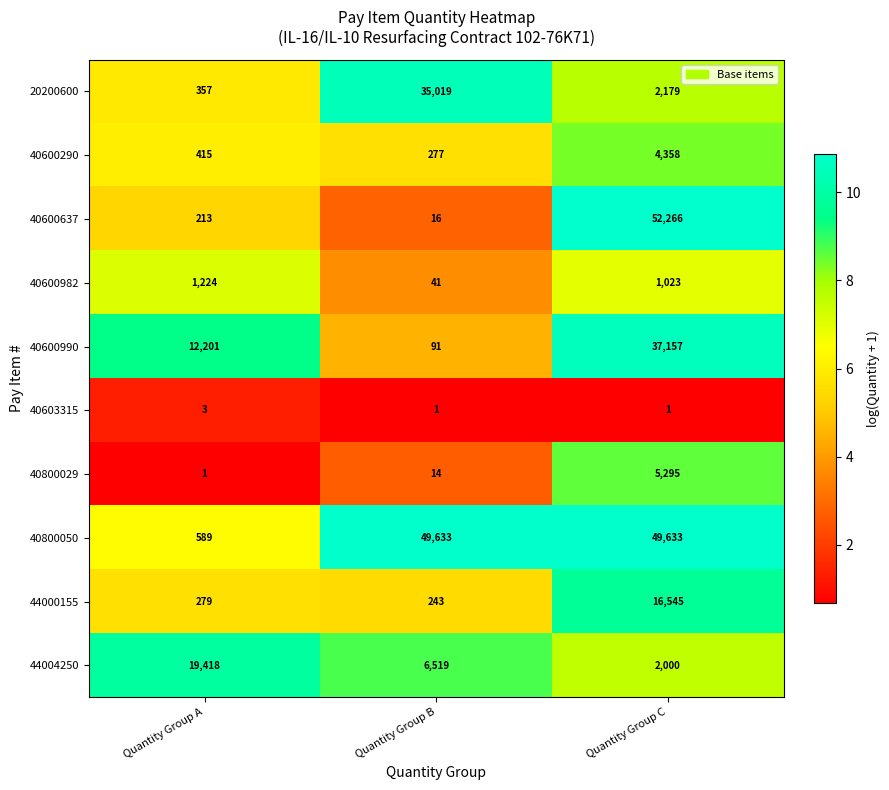

The value of 44000155 at Quantity Group A is 279. True or false?

True